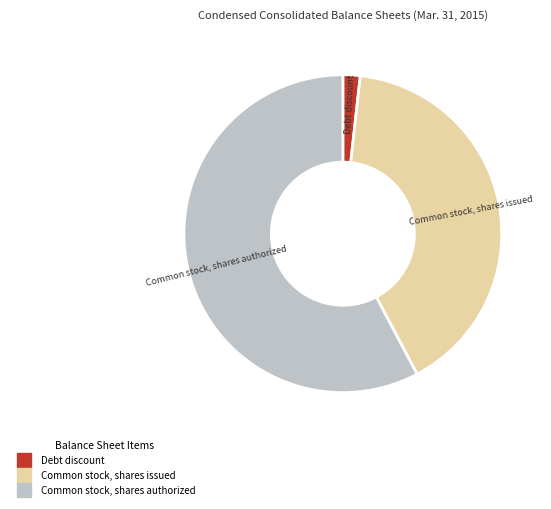

Which has a higher value, Common stock, shares issued or Debt discount?

Common stock, shares issued